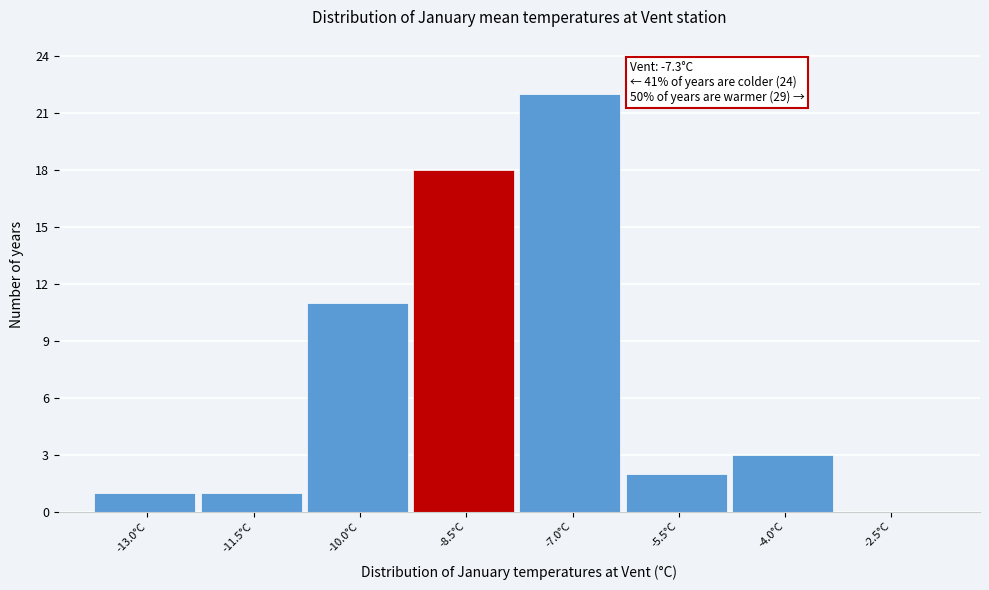

Reading left to right, list all the values displayed in this chart.

-13.0°C=1	-11.5°C=1	-10.0°C=11	-8.5°C=18	-7.0°C=22	-5.5°C=2	-4.0°C=3	-2.5°C=0